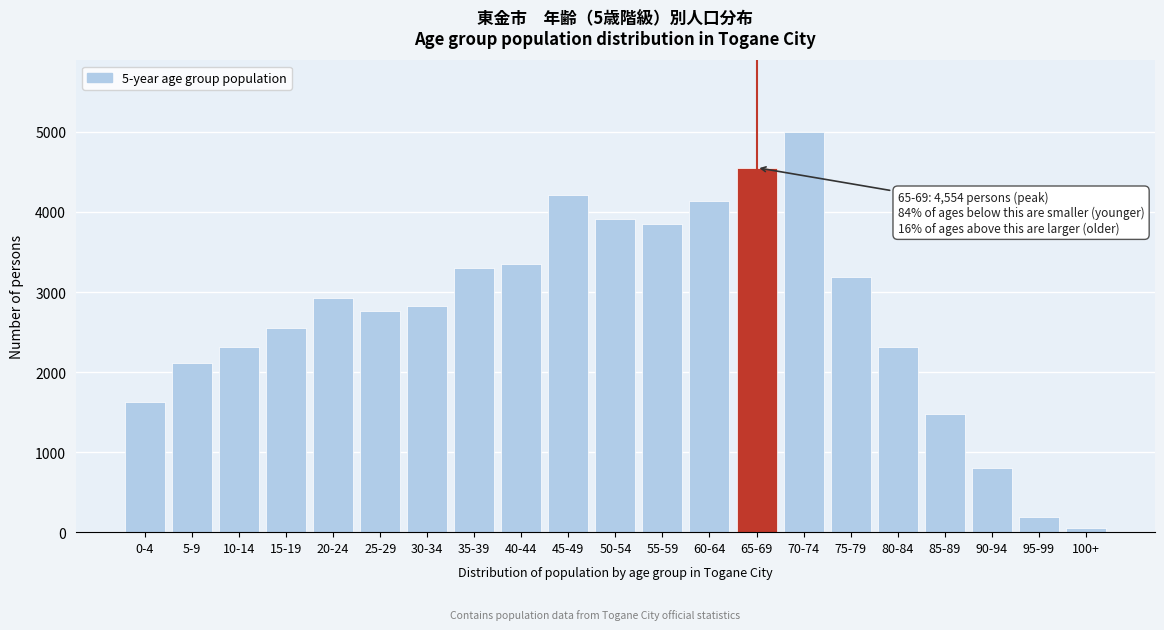

Which category has the lowest value across all series?

100+